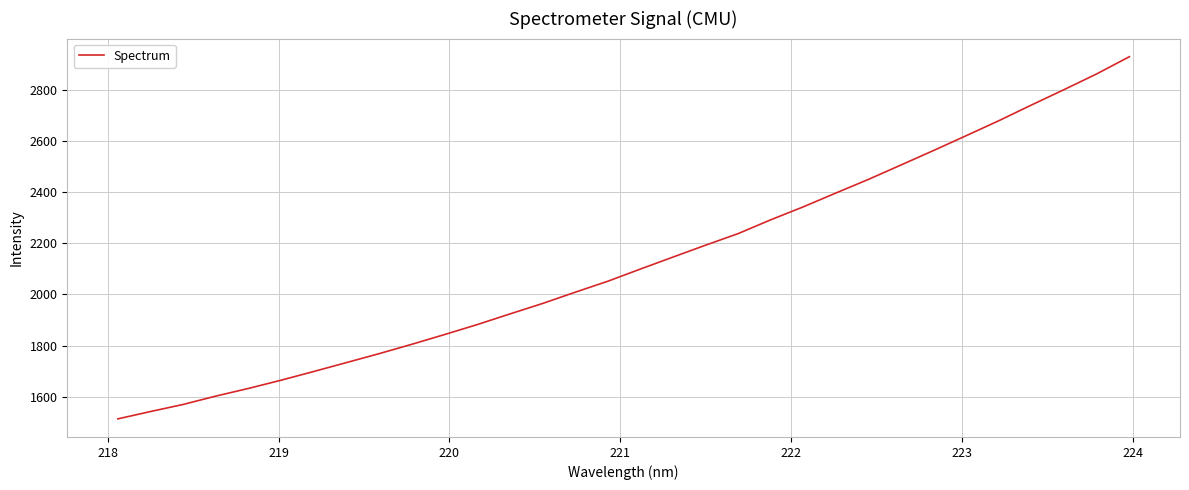

What is the difference between the second highest and minimum values?

1347.5